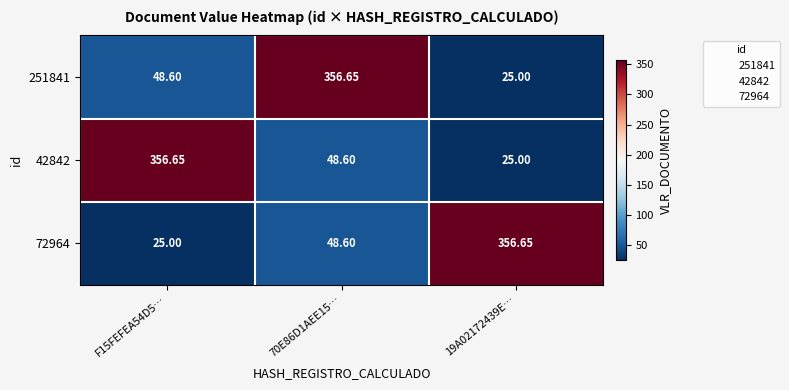

Is the value of 42842 at 70E86D1AEE15… greater than the value of 251841 at 70E86D1AEE15…?

No